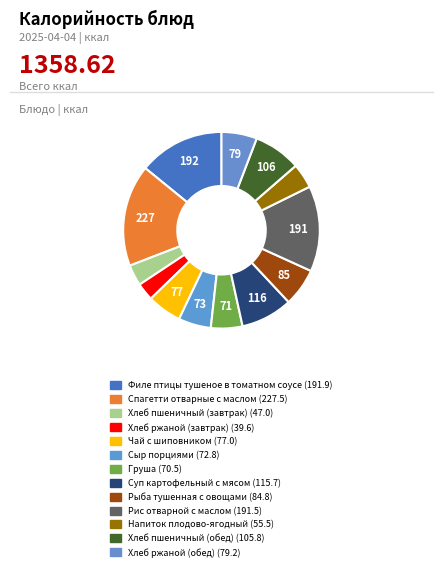

What is the smallest slice in the pie chart?

Хлеб ржаной (завтрак)